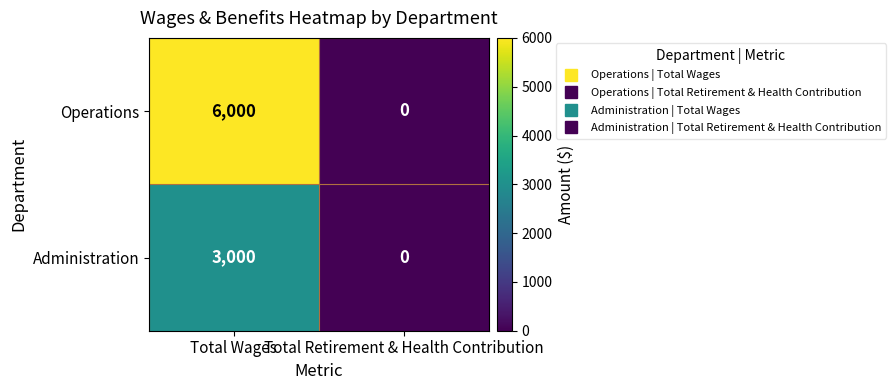

What is the difference between the Operations values at Total Wages and Total Retirement & Health Contribution?

6000